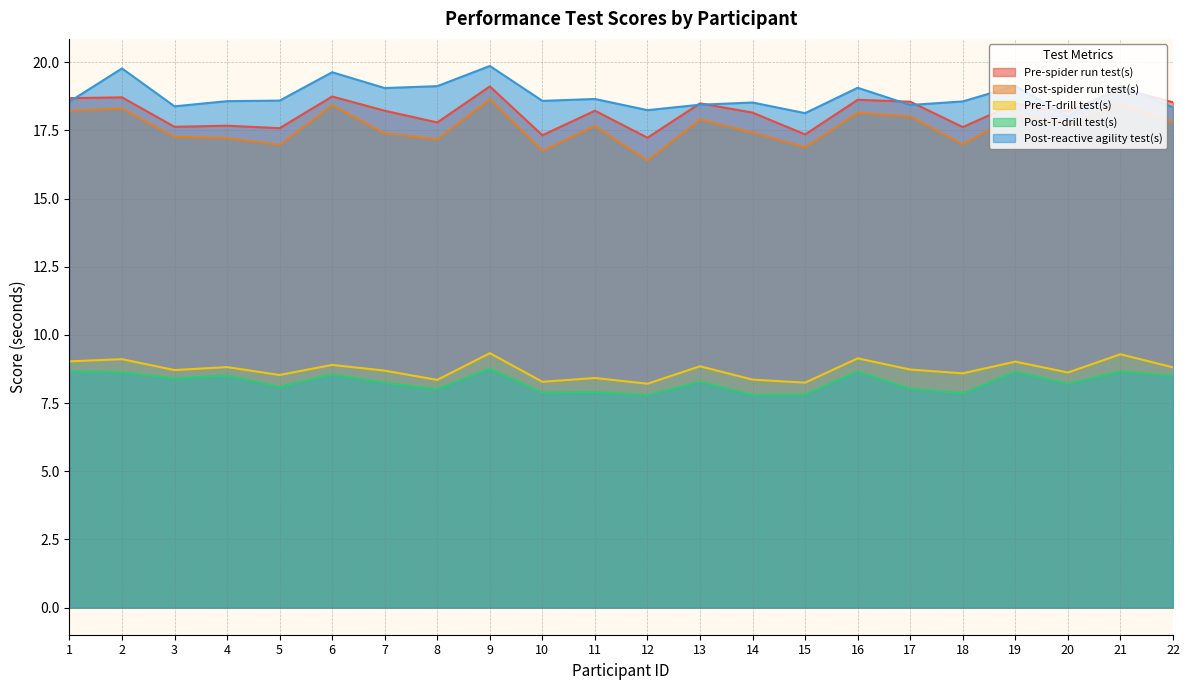

True or false: Pre-spider run test(s) and Post-T-drill test(s) intersect in this chart.

False